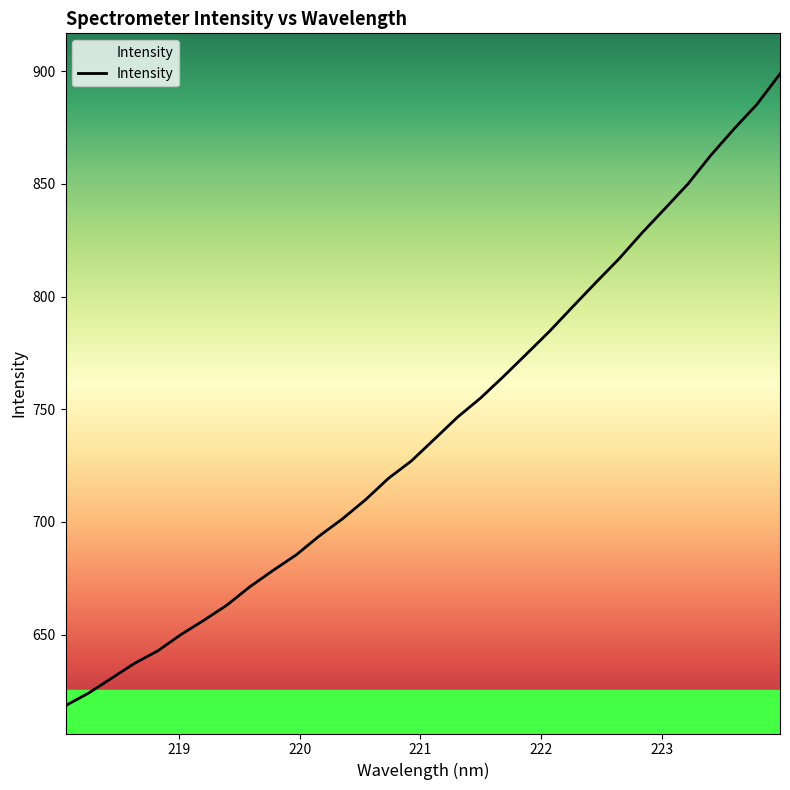

What is the sum of all values?

23727.9